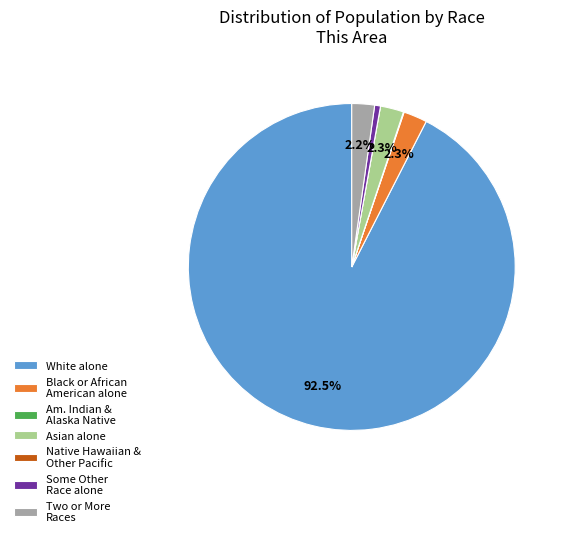

Which category has the biggest portion of the pie?

White alone